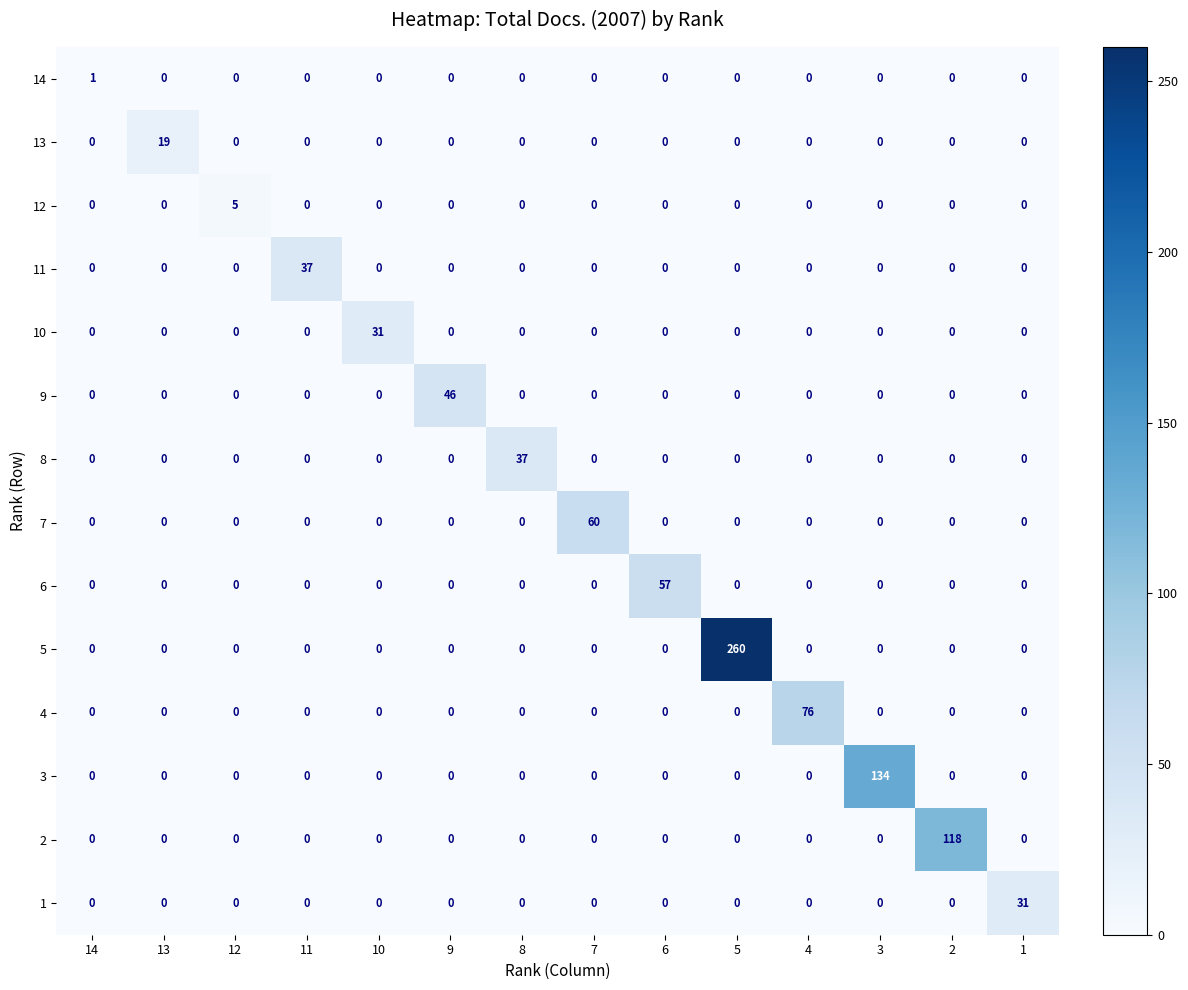

How many categories are shown in the chart?

14